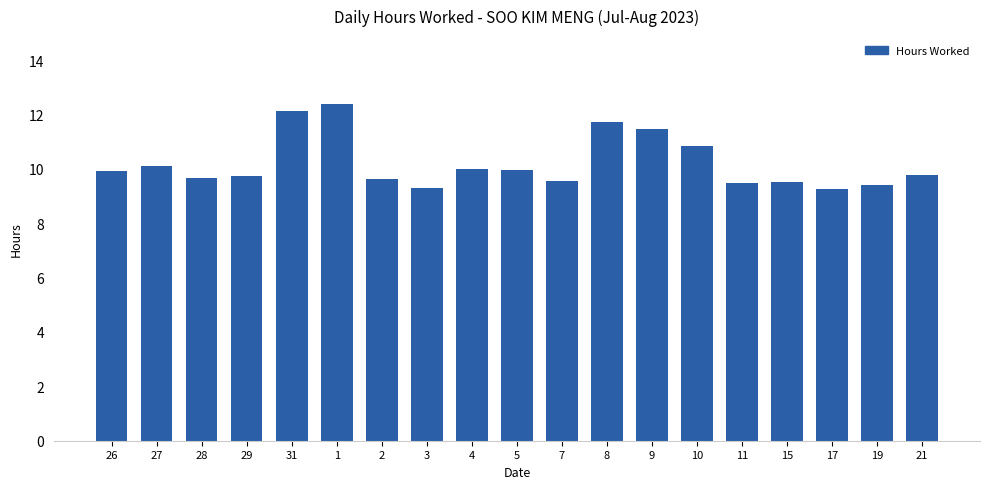

The chart shows a value of 12.4 at 11. True or false?

False